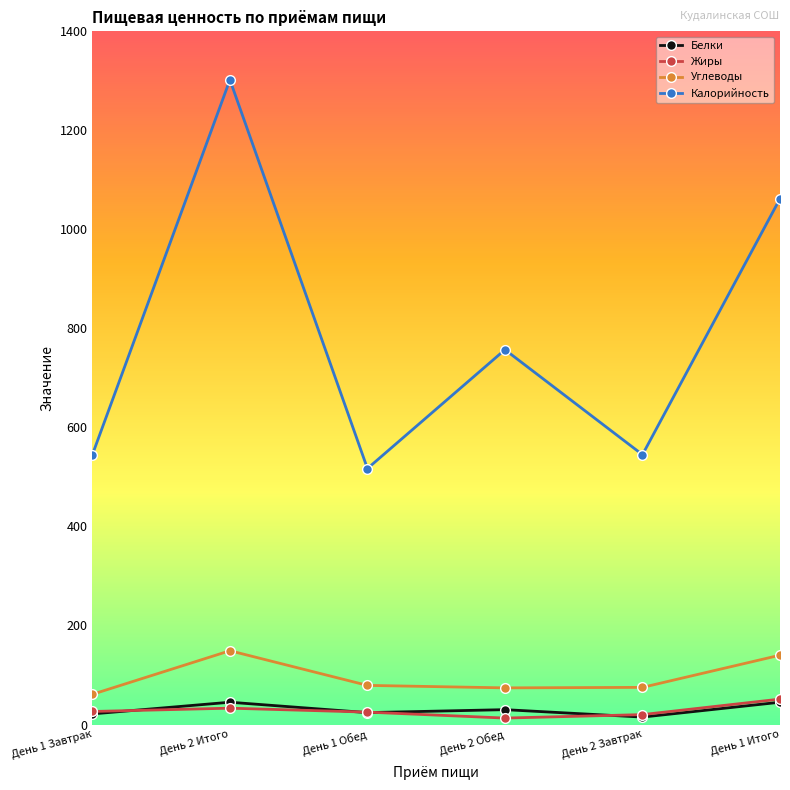

What is the label of the 3rd point from the left?

День 1 Обед